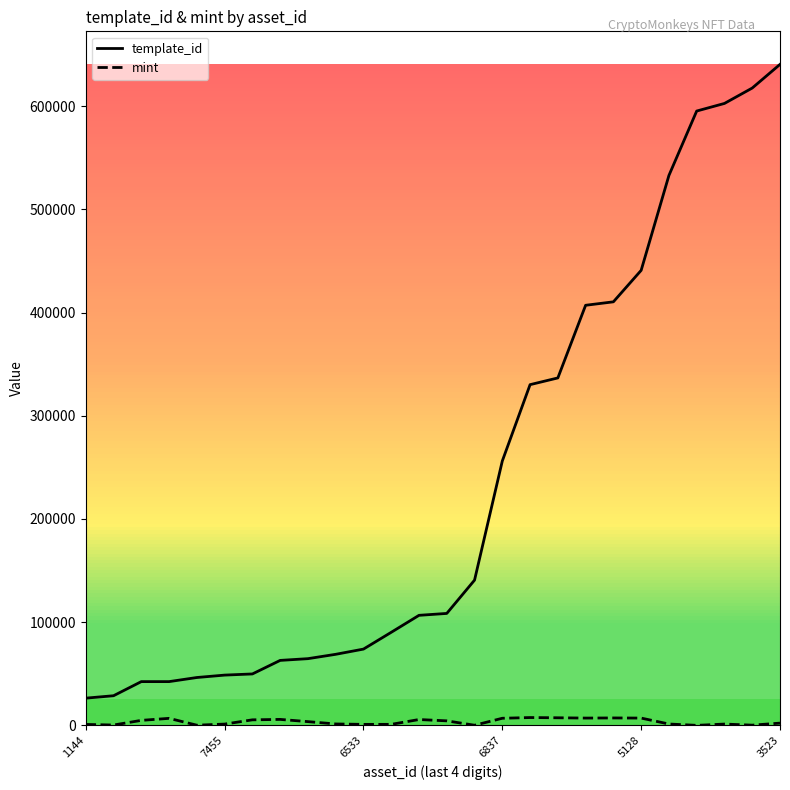

Which series has the largest total across all categories?

template_id